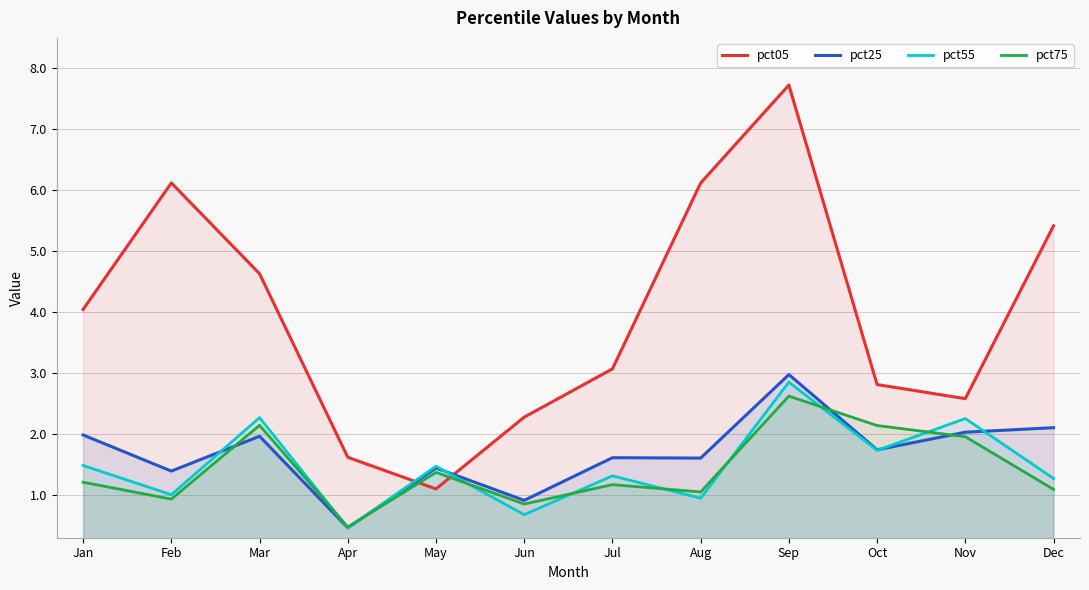

Which has a higher value, Sep or Aug?

Sep